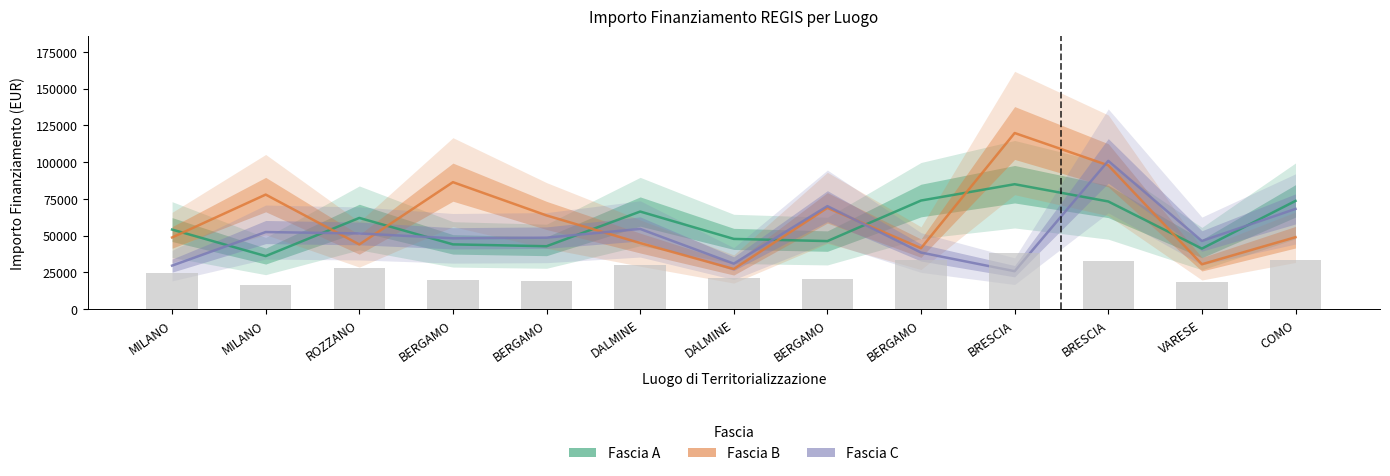

What is the label of the 1st bar from the left?

MILANO